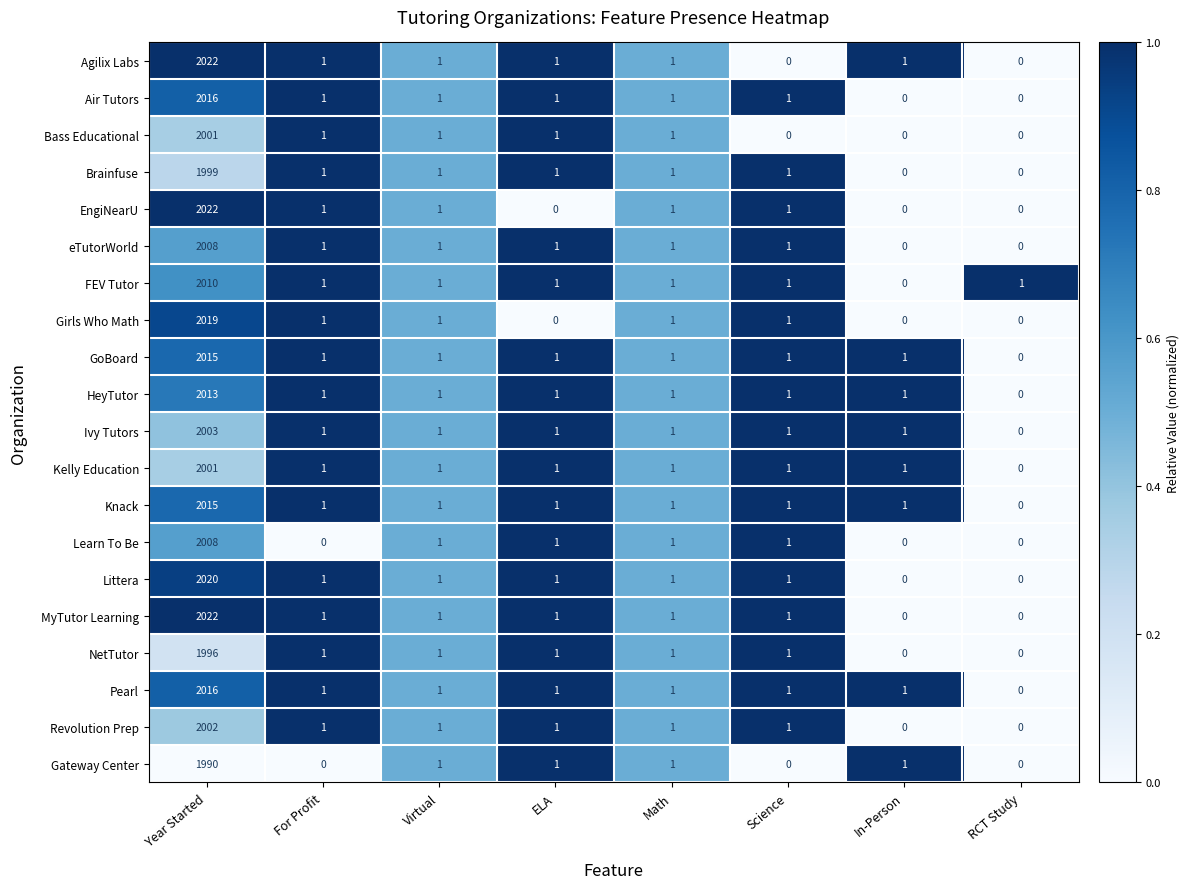

How many positive values does the Pearl series have?

7